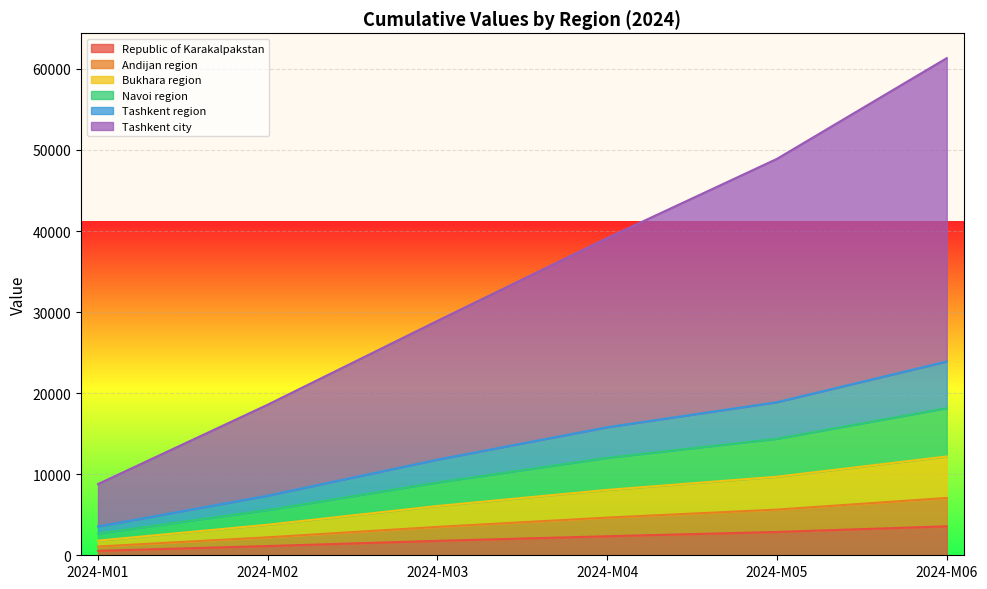

What is the highest value of the Republic of Karakalpakstan series?

3573.7